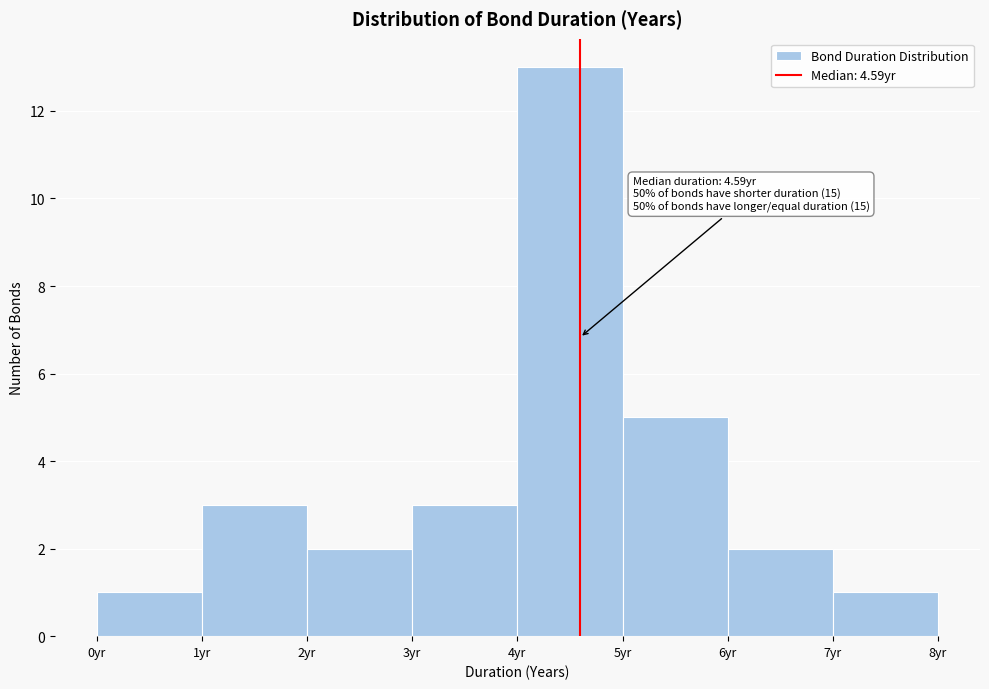

Which range on the x-axis has the tallest bar?

4 to 5